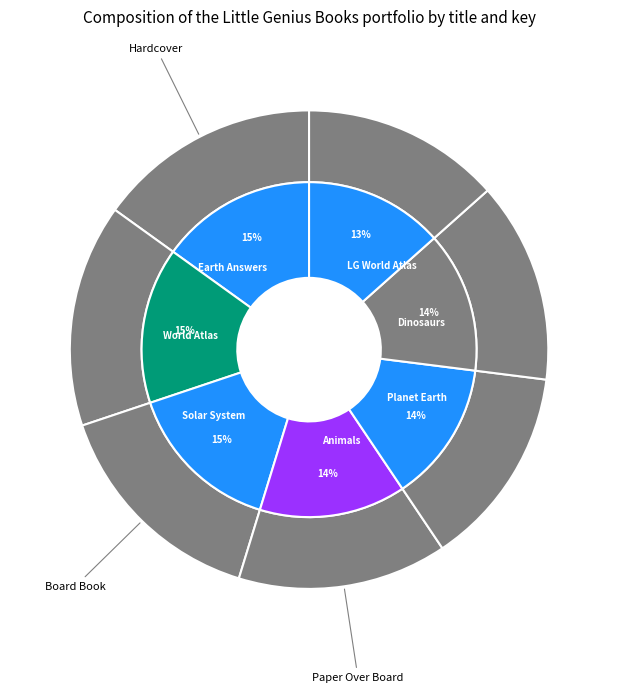

To the nearest percent, what percentage of the pie is Animals of the World?

14%